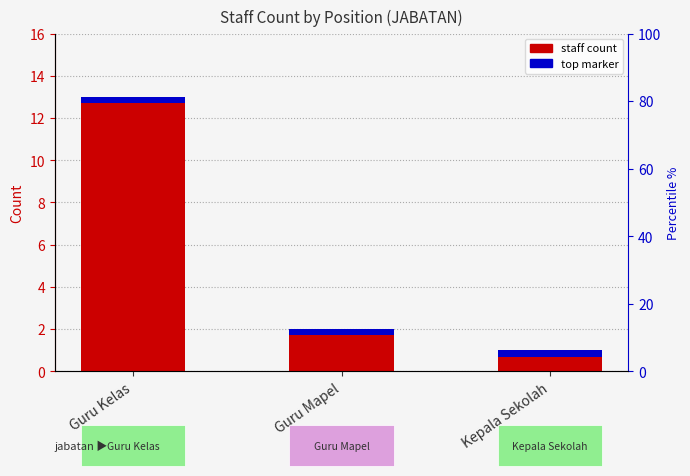

True or false: the data shows 2 at Guru Mapel.

True